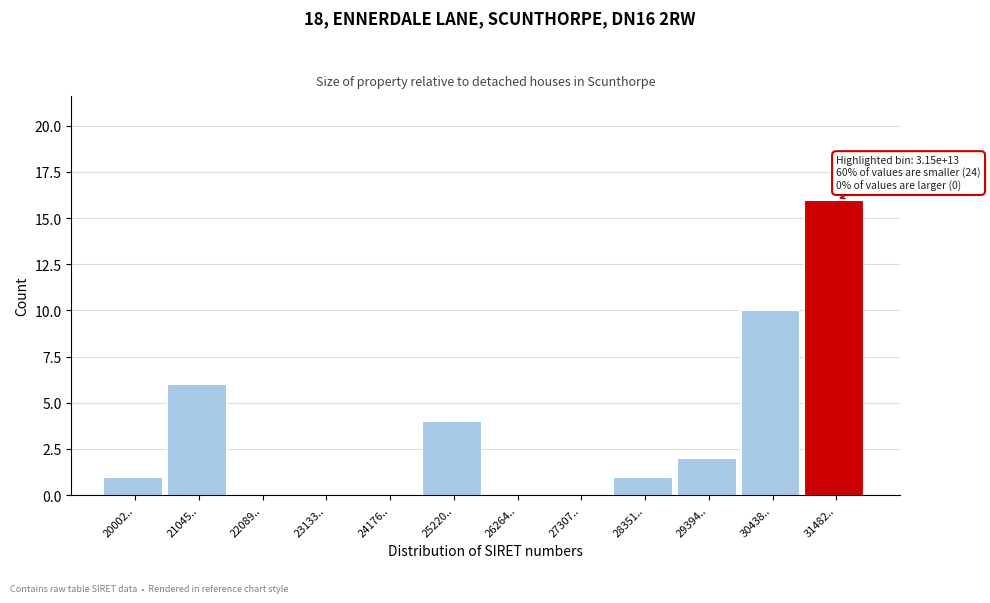

Reading left to right, transcribe all the data shown in this chart.

20002..=1	21045..=6	22089..=0	23133..=0	24176..=0	25220..=4	26264..=0	27307..=0	28351..=1	29394..=2	30438..=10	31482..=16